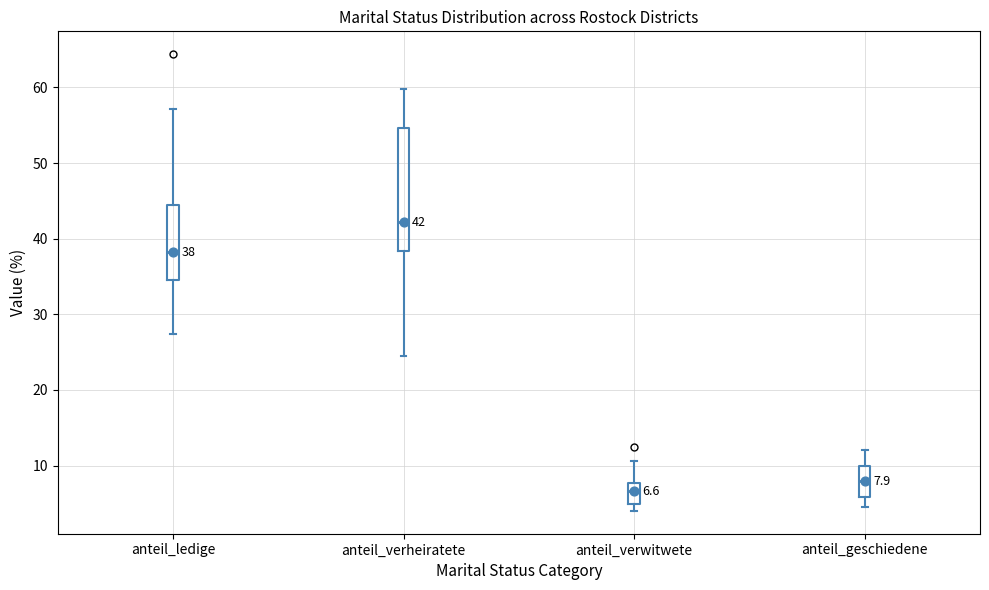

Which box's median line is the lowest?

anteil_verwitwete